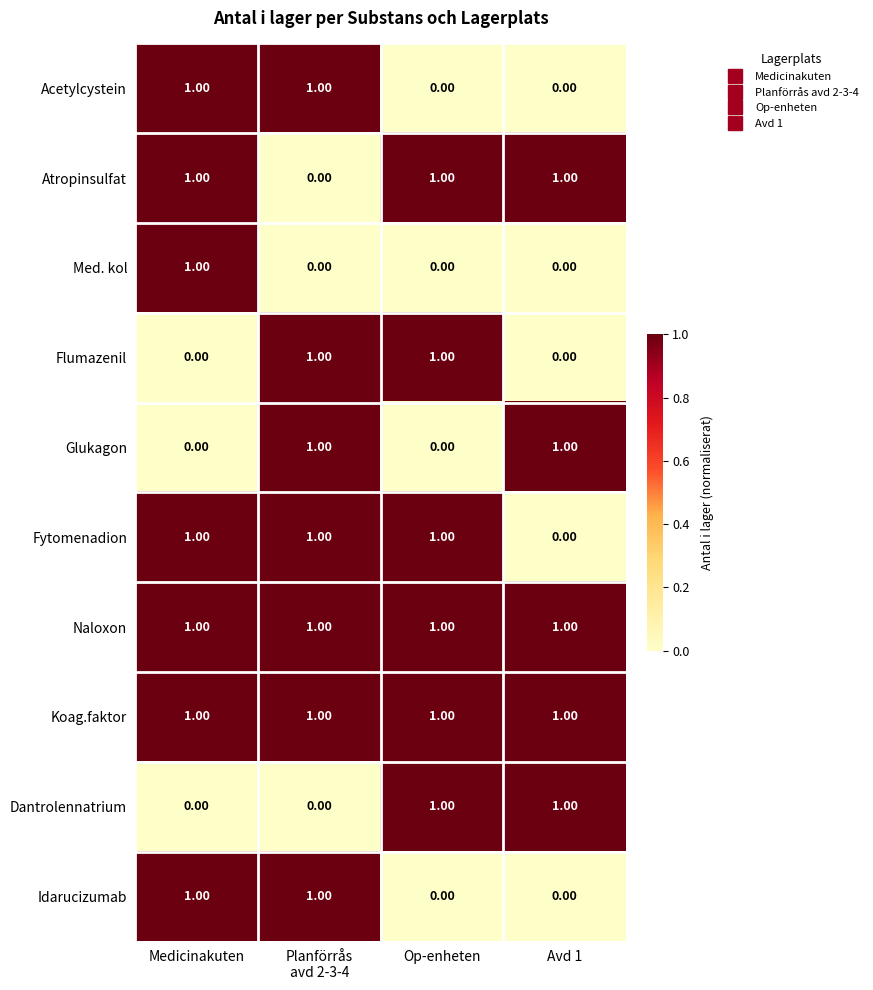

At how many categories does at least one series exceed 0?

4